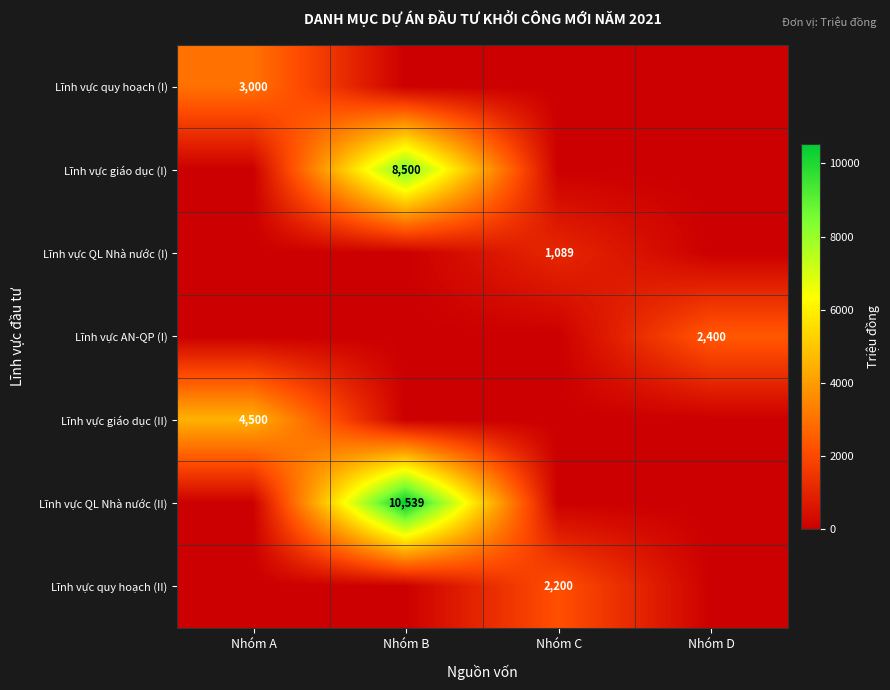

True or false: Lĩnh vực QL Nhà nước (I) has a value of 1735 at Nhóm C.

False